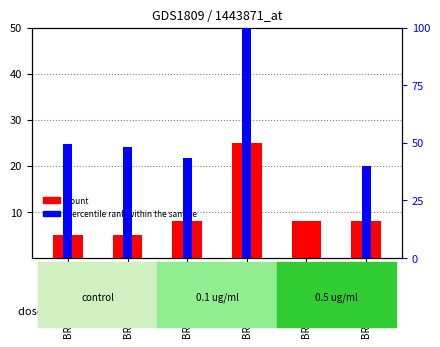

At which category is the sum across all series the highest?

BRAGA0056748